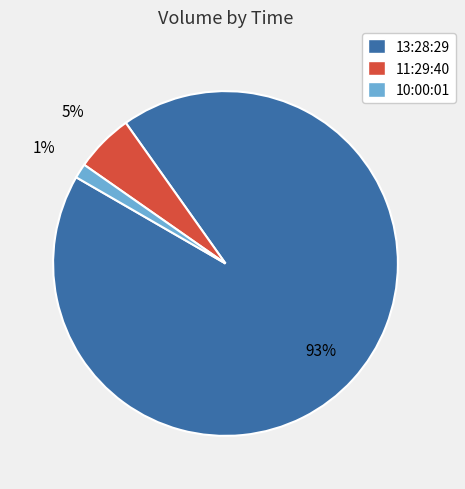

Count the number of slices in the pie.

3